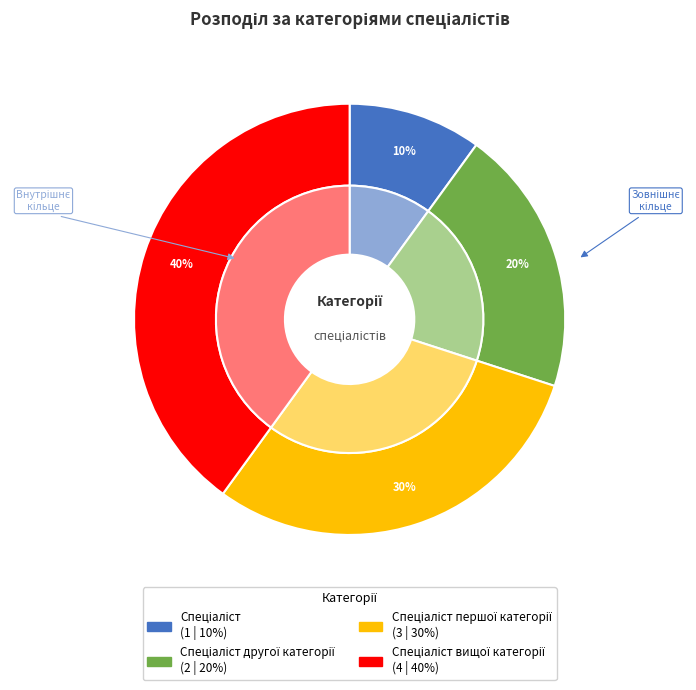

Do Спеціаліст першої категорії and Спеціаліст together represent more than half of the pie?

No